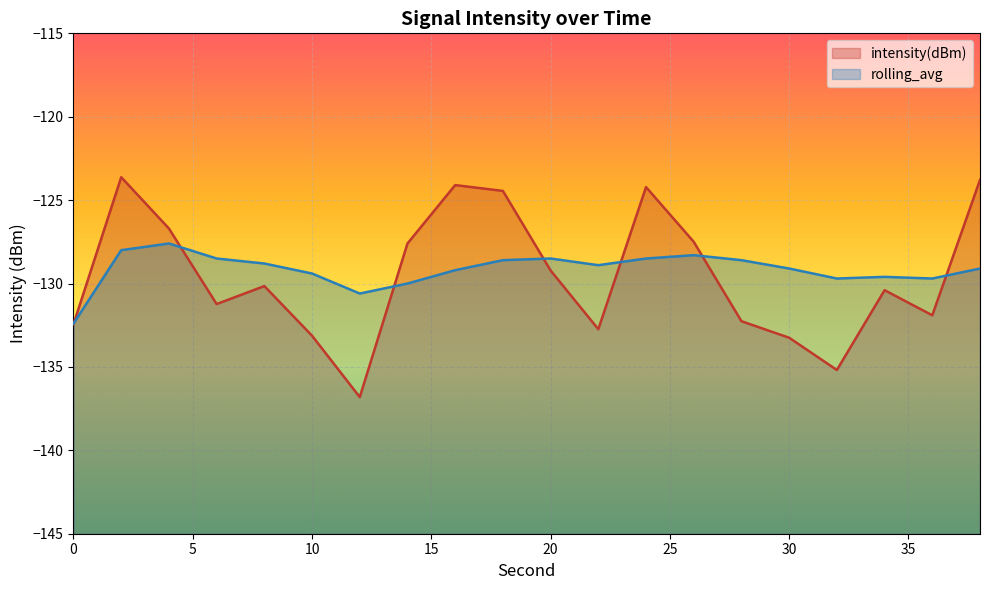

In intensity(dBm), how many points are higher than both neighbors (excluding endpoints)?

5